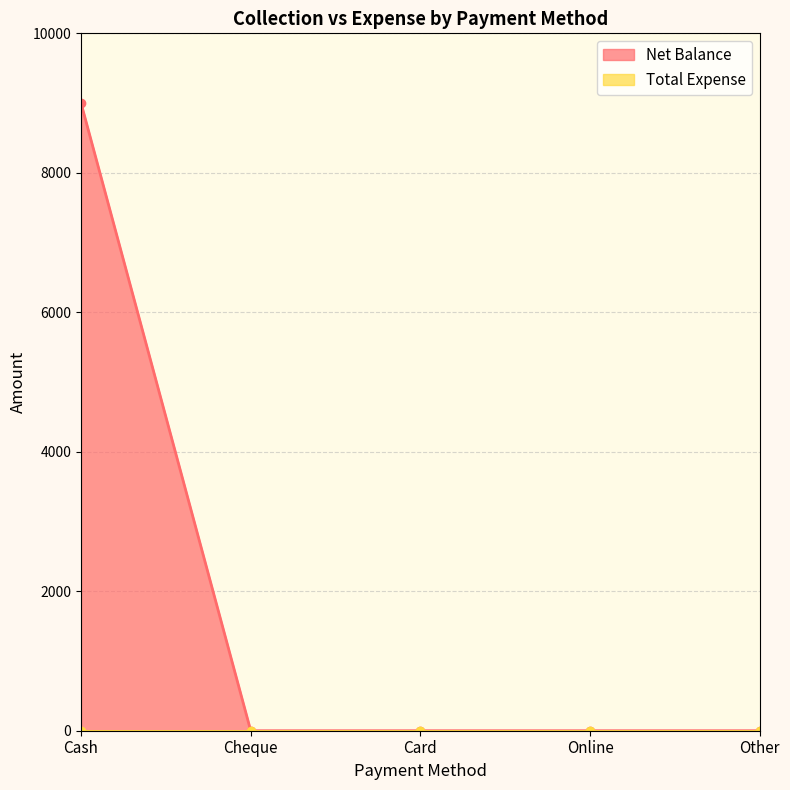

What is the difference between the values at Card and Cash?

9000